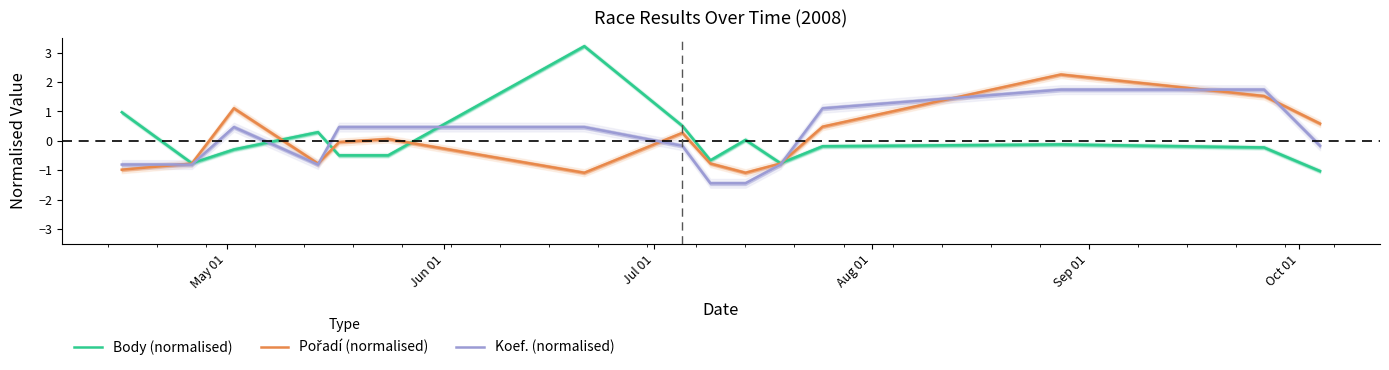

How many data points in Koef. (normalised) are above 0?

7